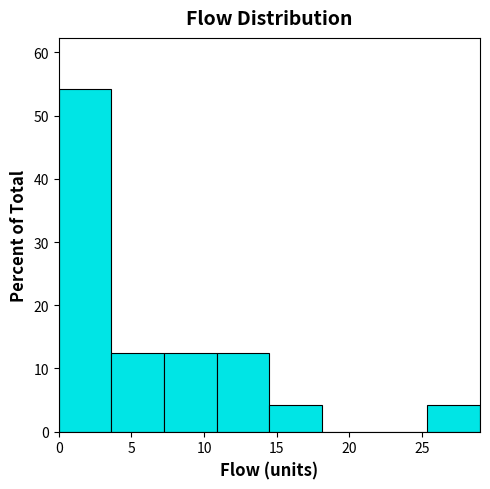

How tall is the bar that spans 25.5 to 29.0 on the x-axis? Neither the bar edges nor the heights are printed on the chart, so give them approximately, as read against the axes.

4